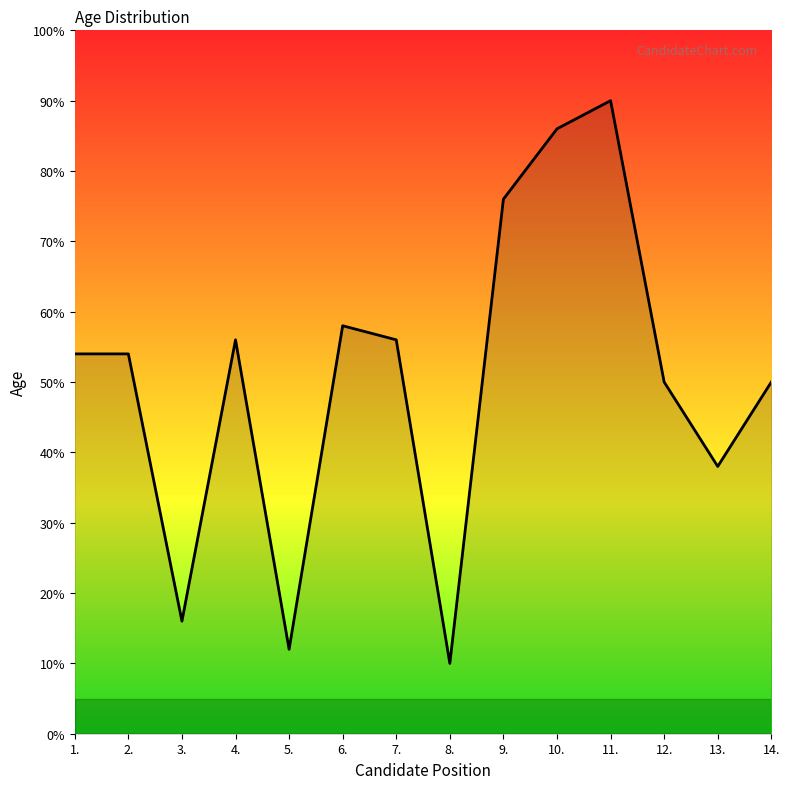

Does the chart have visible grid lines?

No